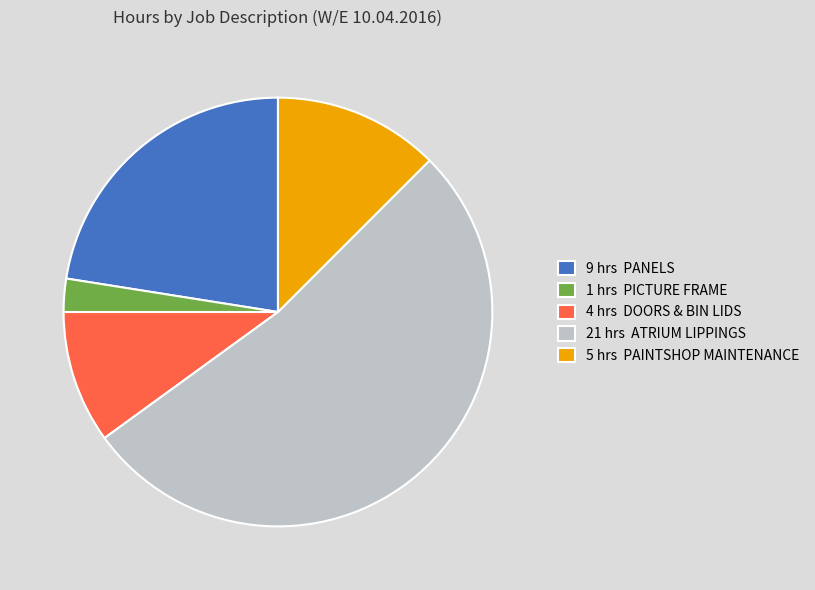

Do 4 hrs DOORS & BIN LIDS and 21 hrs ATRIUM LIPPINGS together represent more than half of the pie?

Yes